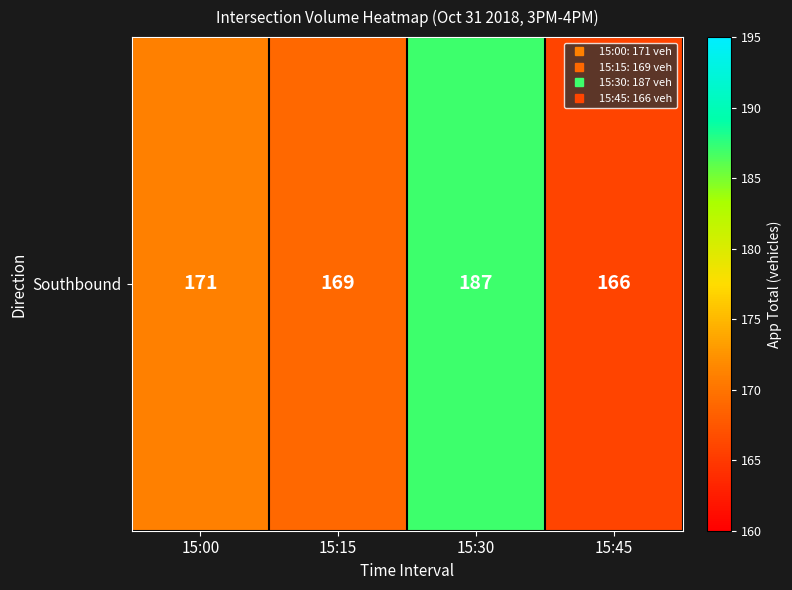

What is the difference between the maximum and second lowest values?

18